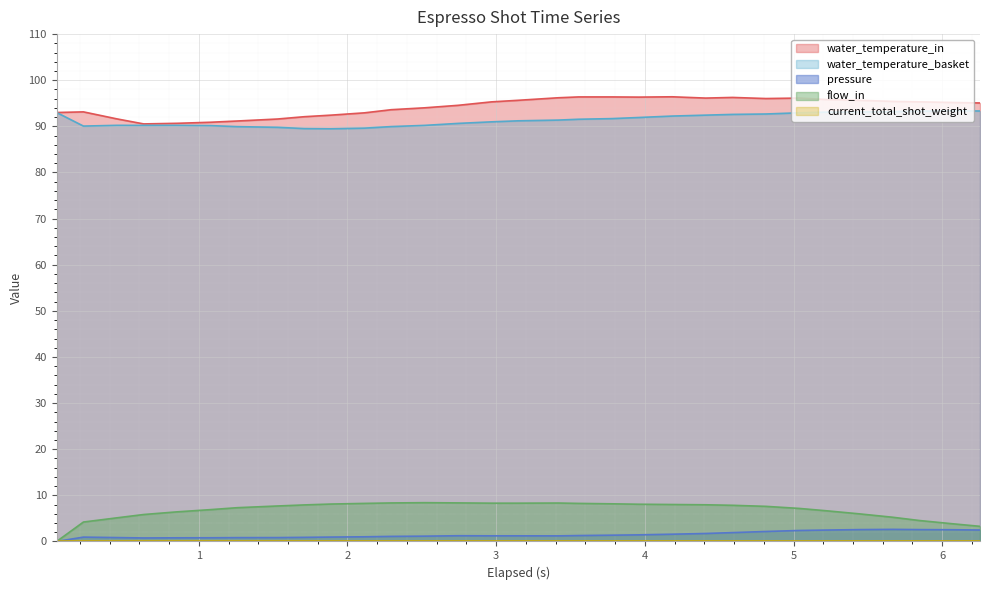

At which label does water_temperature_in reach its peak?

4.184